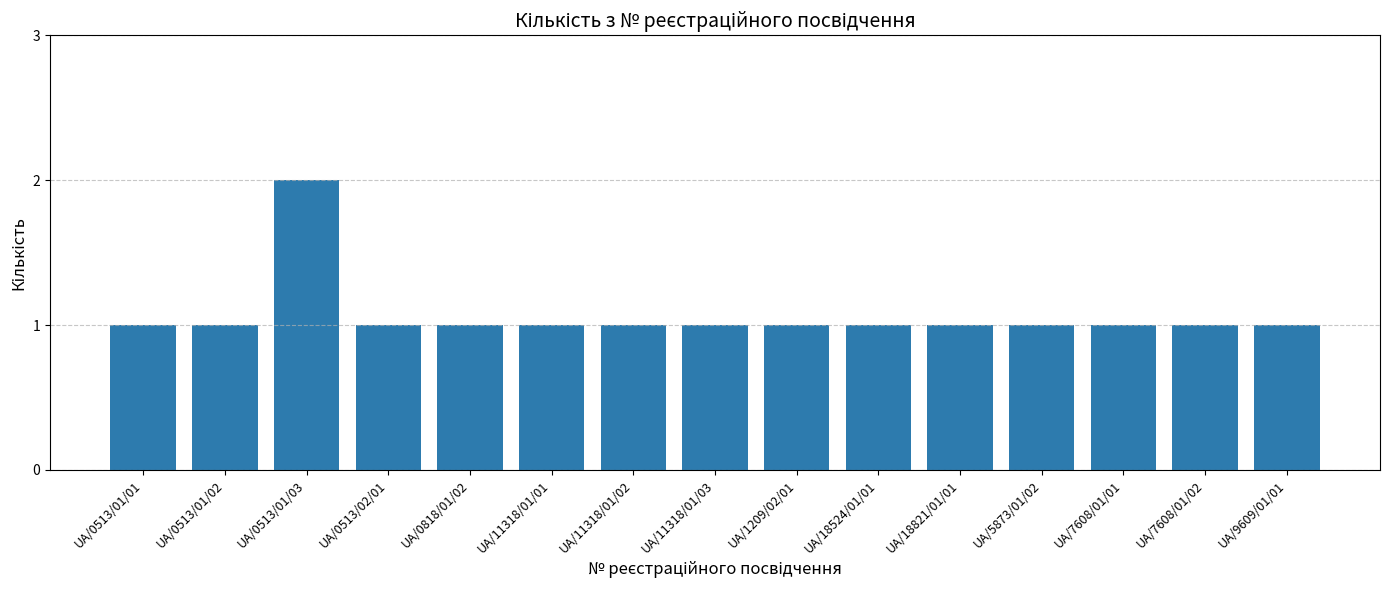

Are the bars grouped side by side (vs. stacked)?

No